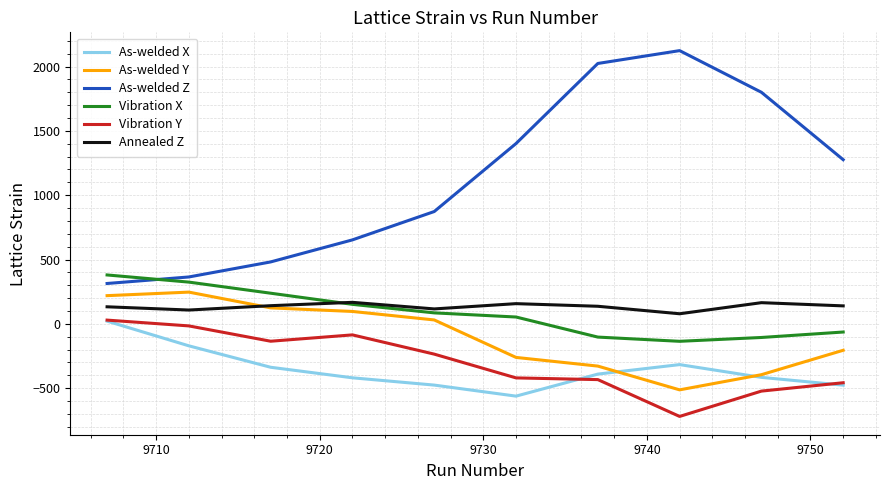

What is the difference between the second highest and minimum values in the Annealed Z series?

86.2